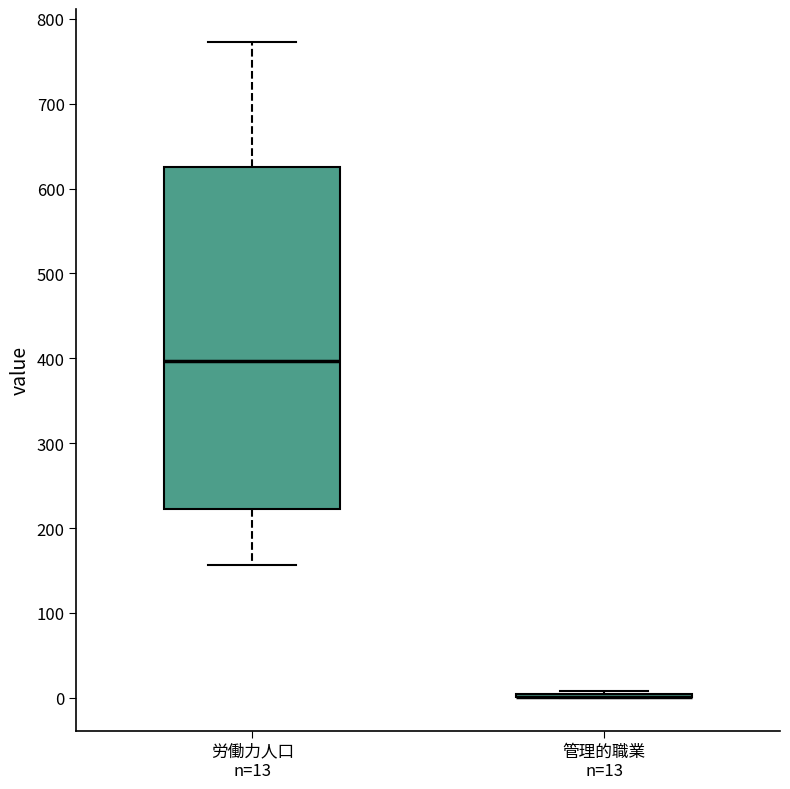

Where is the upper edge of the box for 労働力人口 n=13 on the y-axis? The values are not printed on the chart, so give them approximately, as read against the axis.

630